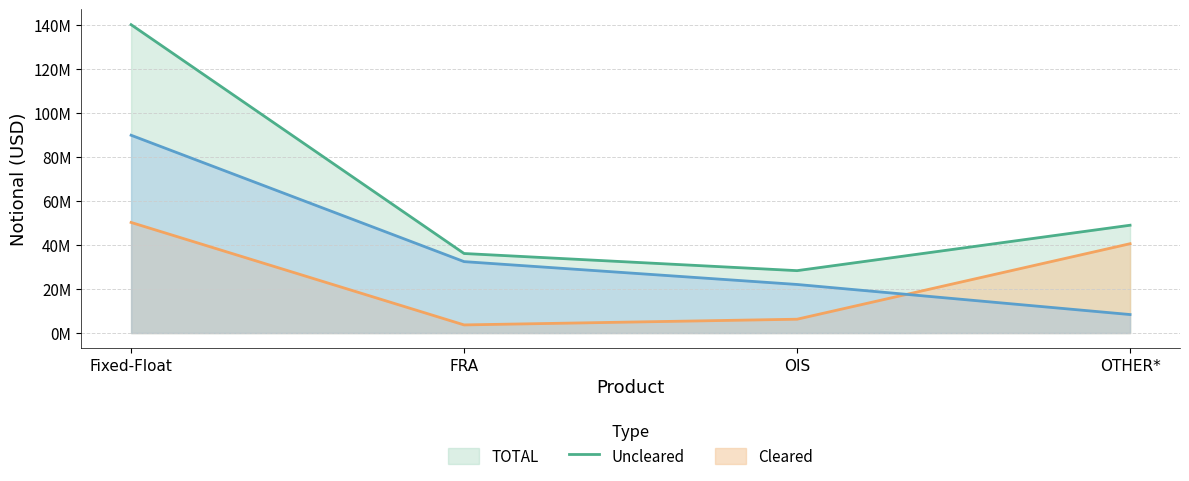

The value of Uncleared at Fixed-Float is 69302974. True or false?

False